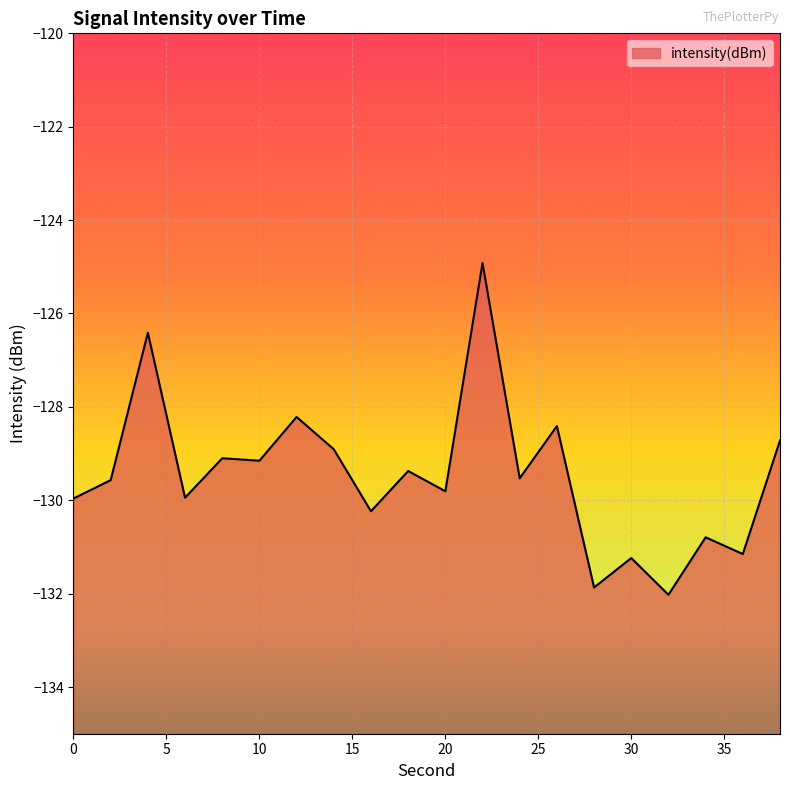

The chart shows a value of -39.5 at 22. True or false?

False